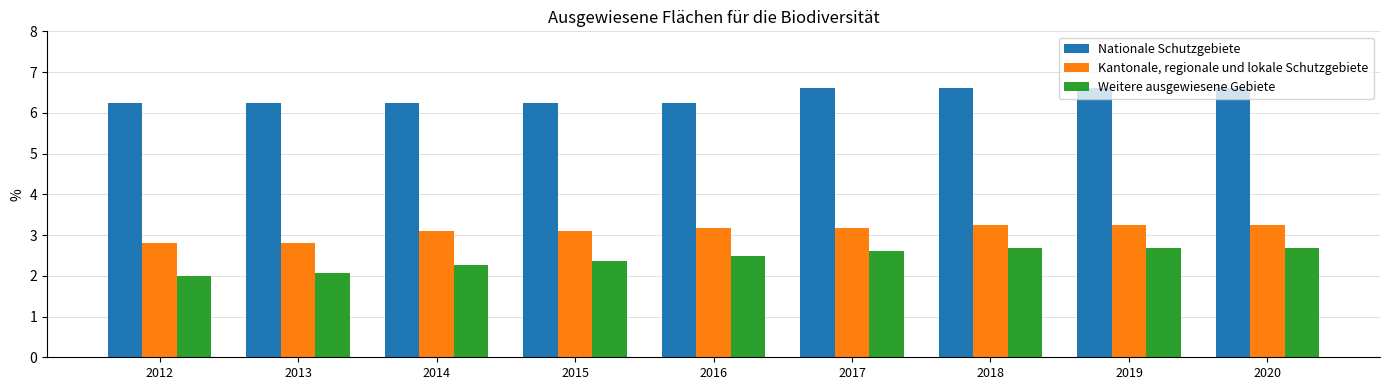

Which series has the widest spread of values?

Weitere ausgewiesene Gebiete